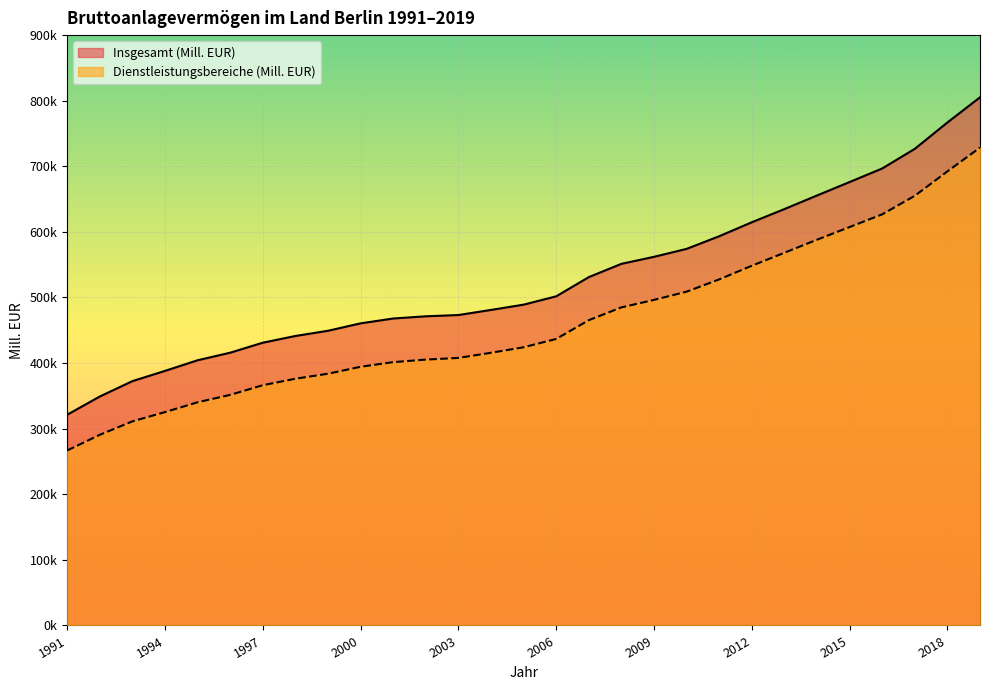

Reading right to left, transcribe all the data shown in this chart.

Insgesamt (Mill. EUR): 805150.1	766776.2	726610.4	696681.0	676010.3	655485.5	634773.1	614668.8	593388.0	574078.5	561996.9	551295.6	531053.0	501770.1	489063.9	481038.3	473249.5	471328.2	467965.0	460571.1	449255.4	441309.6	431071.2	415819.4	404292.1	388082.9	372456.5	349017.8	321238.4
Dienstleistungsbereiche (Mill. EUR): 728485.3	692238.8	655040.3	626767.8	607404.8	588059.6	568190.2	548392.4	527599.0	508861.8	496346.8	484921.4	465415.0	436780.3	424112.8	415710.2	407865.3	405299.9	401448.6	394370.9	383773.3	376149.2	366257.7	351536.4	340274.3	325258.1	311129.6	290627.2	266733.3